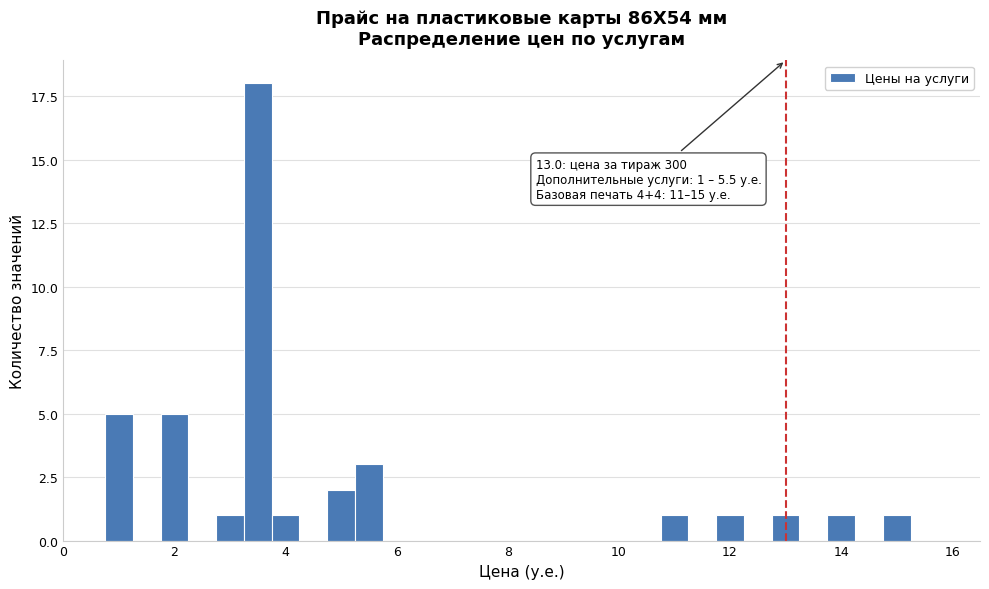

Read against the x-axis, roughly where is the centre of the tallest bar?

3.6